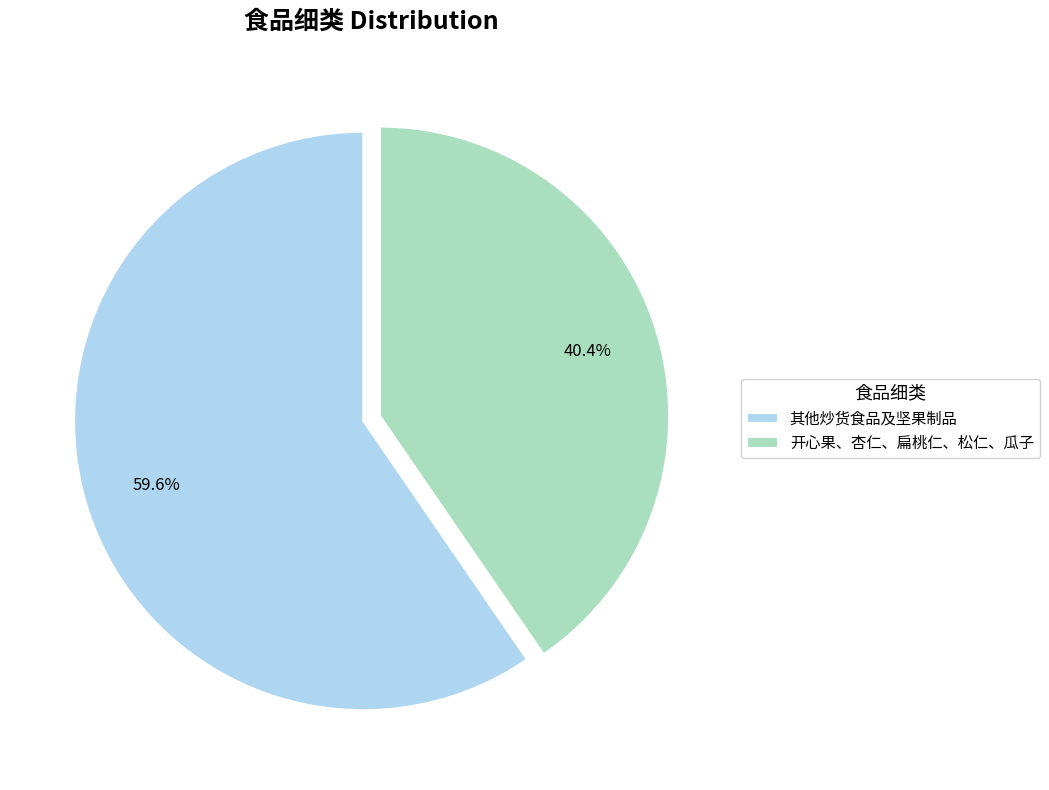

Which has a higher value, 其他炒货食品及坚果制品 or 开心果、杏仁、扁桃仁、松仁、瓜子?

其他炒货食品及坚果制品